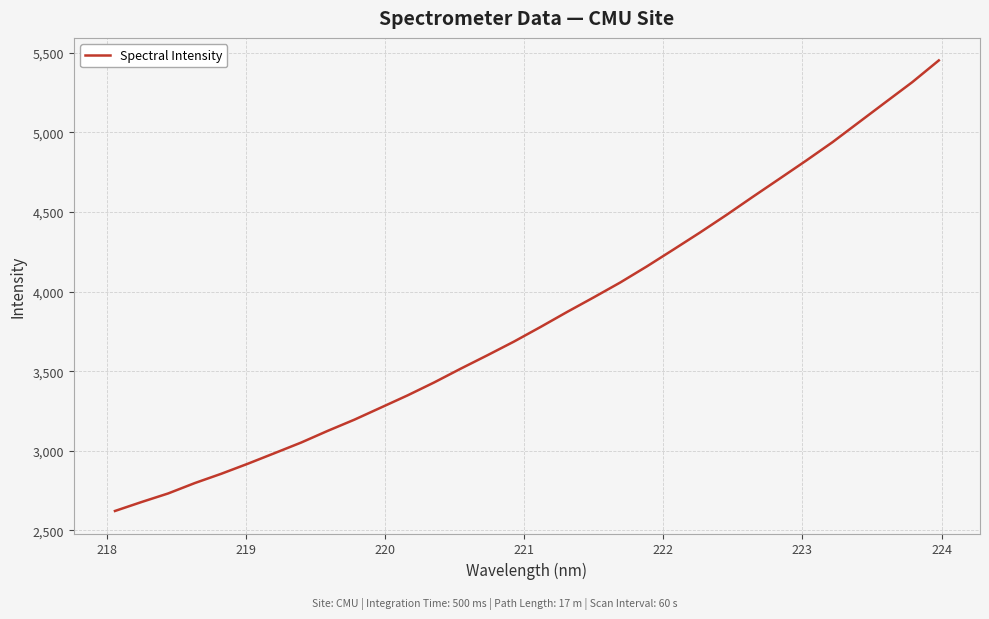

What is the minimum value shown in the chart?

2622.6